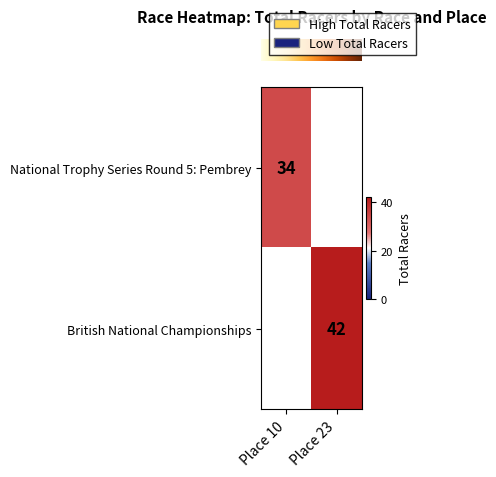

The value of row_0 at Place 23 is -12. True or false?

False